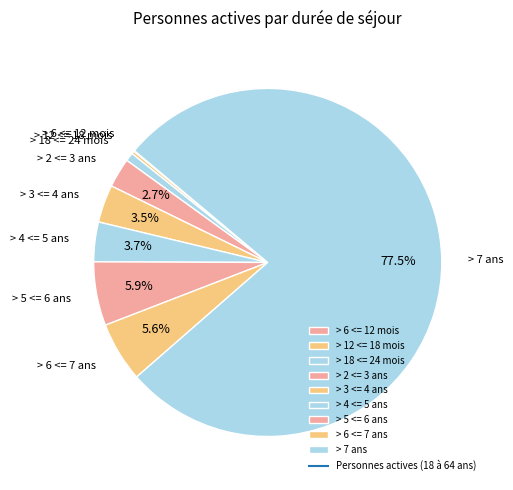

How much of the chart is everything except > 4 <= 5 ans?

96.3%